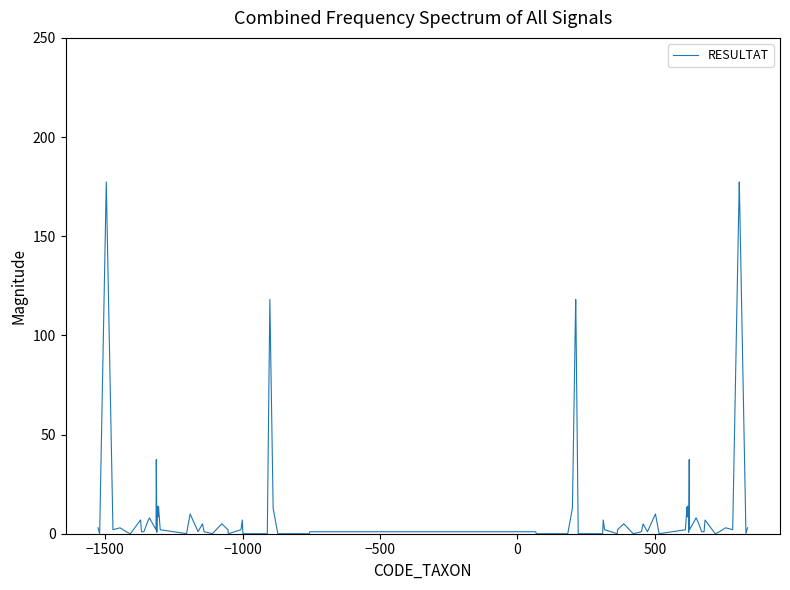

What is the maximum value shown in the chart?

177.4